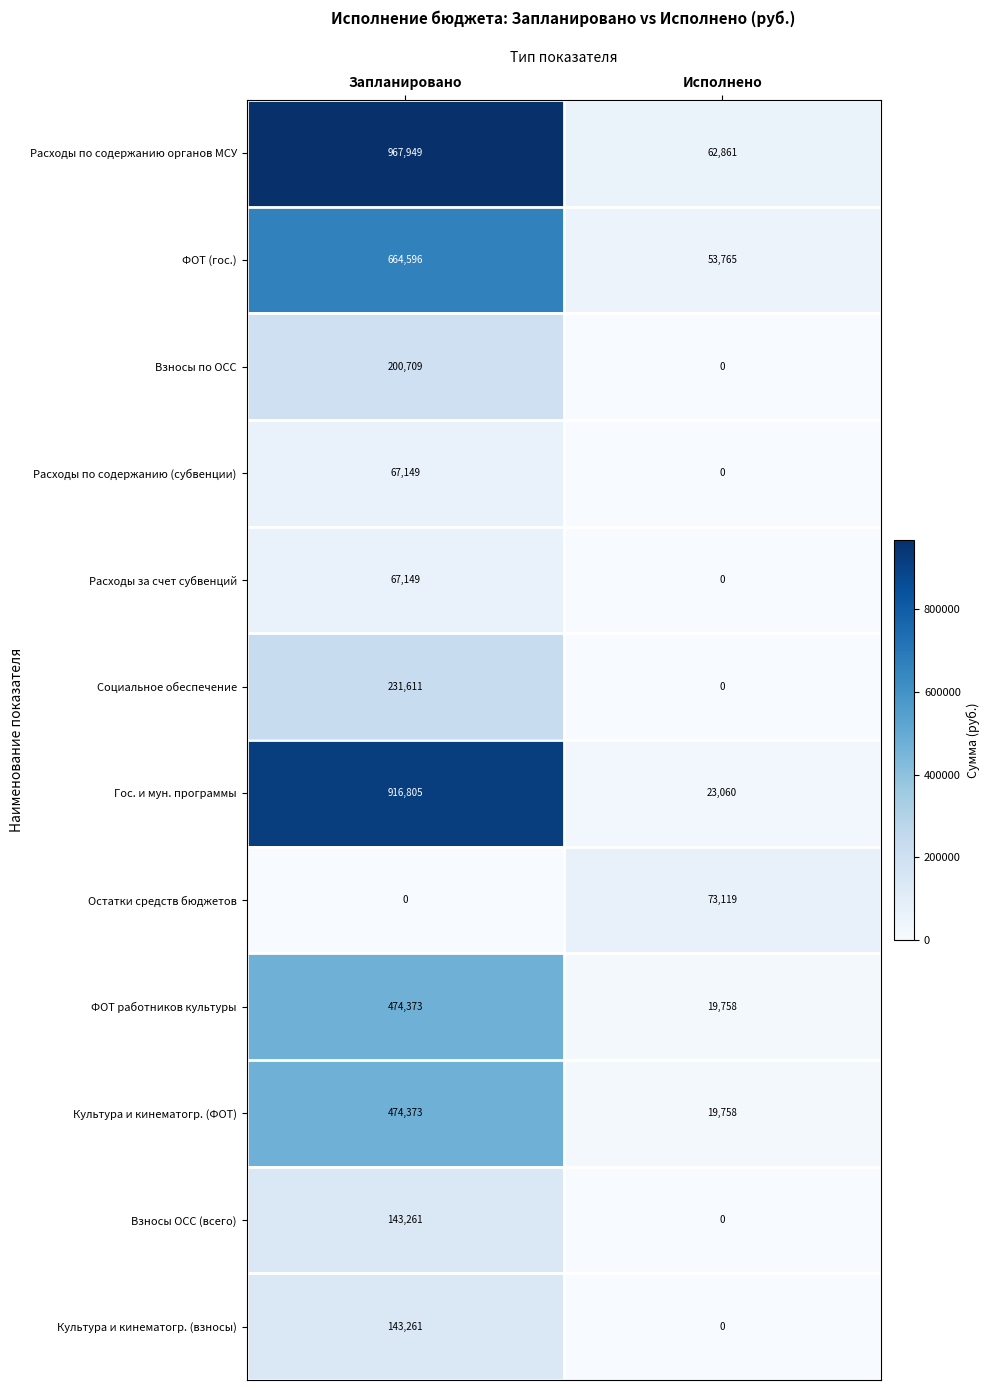

What is the difference between the maximum and minimum values in the Остатки средств бюджетов series?

73119